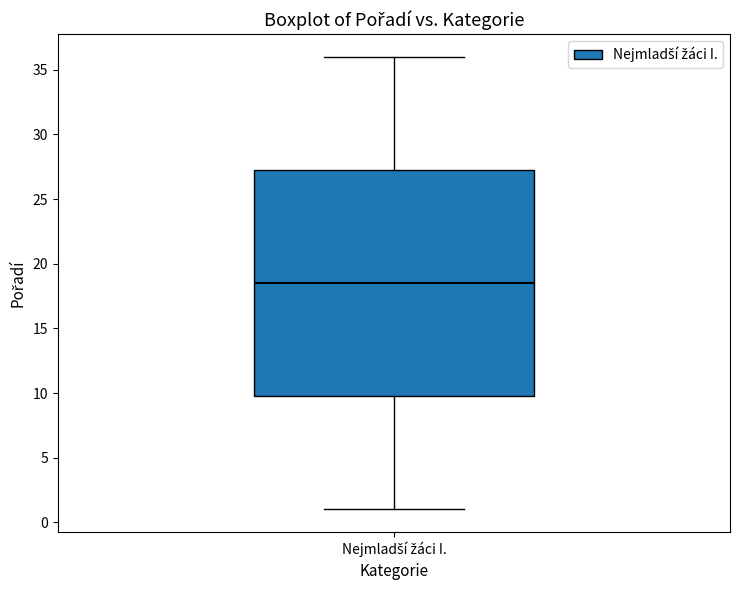

Transcribe this box plot: give where the median line is, the range the box spans, and where the two whiskers end, as read against the y-axis. The values are not printed on the chart, so give them approximately, as read against the axis.

median 18.5, box 10.0 to 27.5, whiskers 1.0 to 36.0